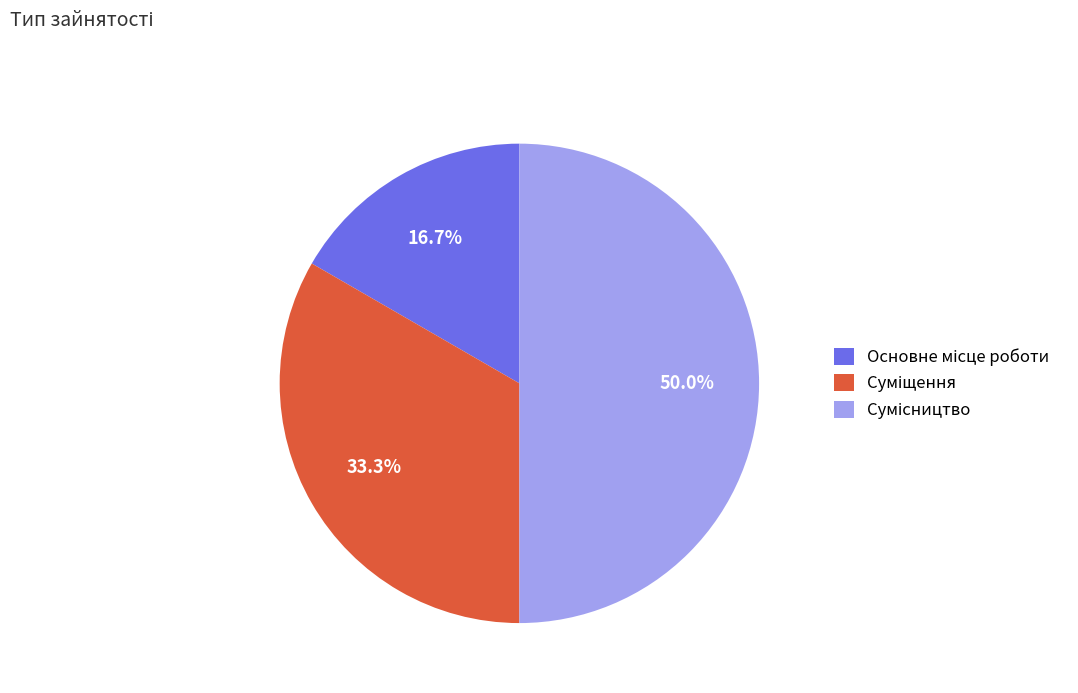

To the nearest percent, what is the combined percentage of Суміщення and Сумісництво?

83%